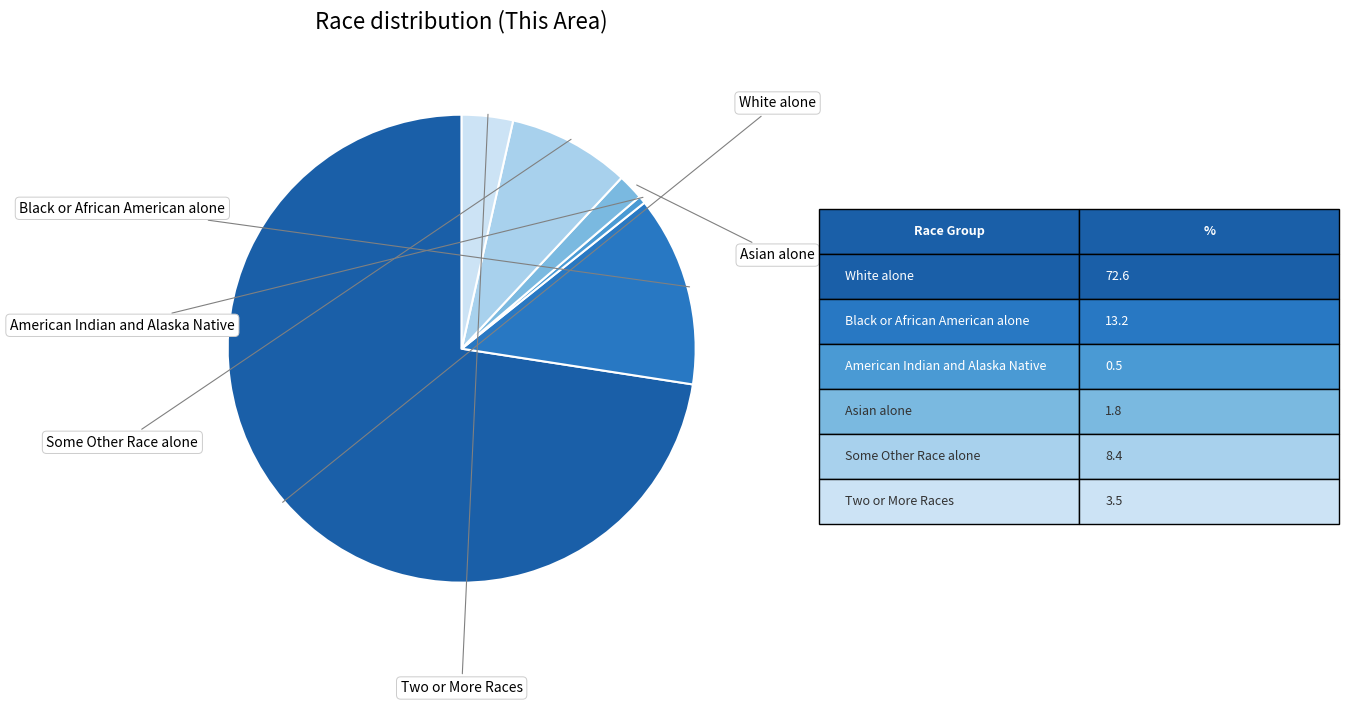

Does any single category account for the majority?

Yes